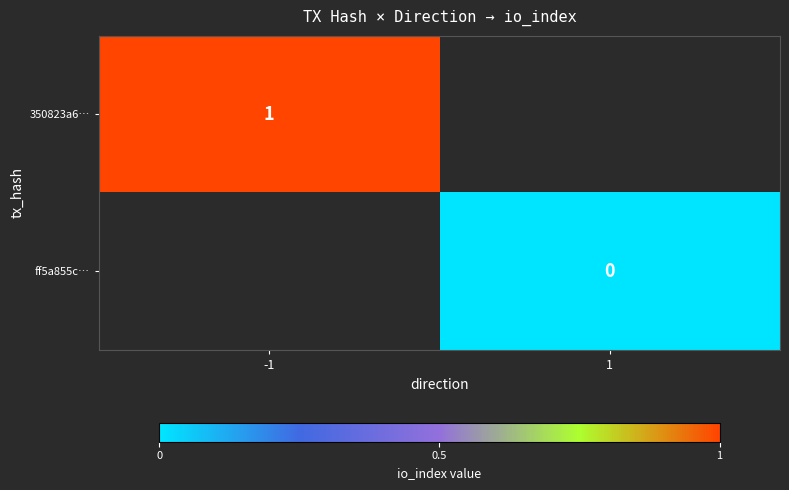

Is it true that 350823a6… equals 2 at -1?

False